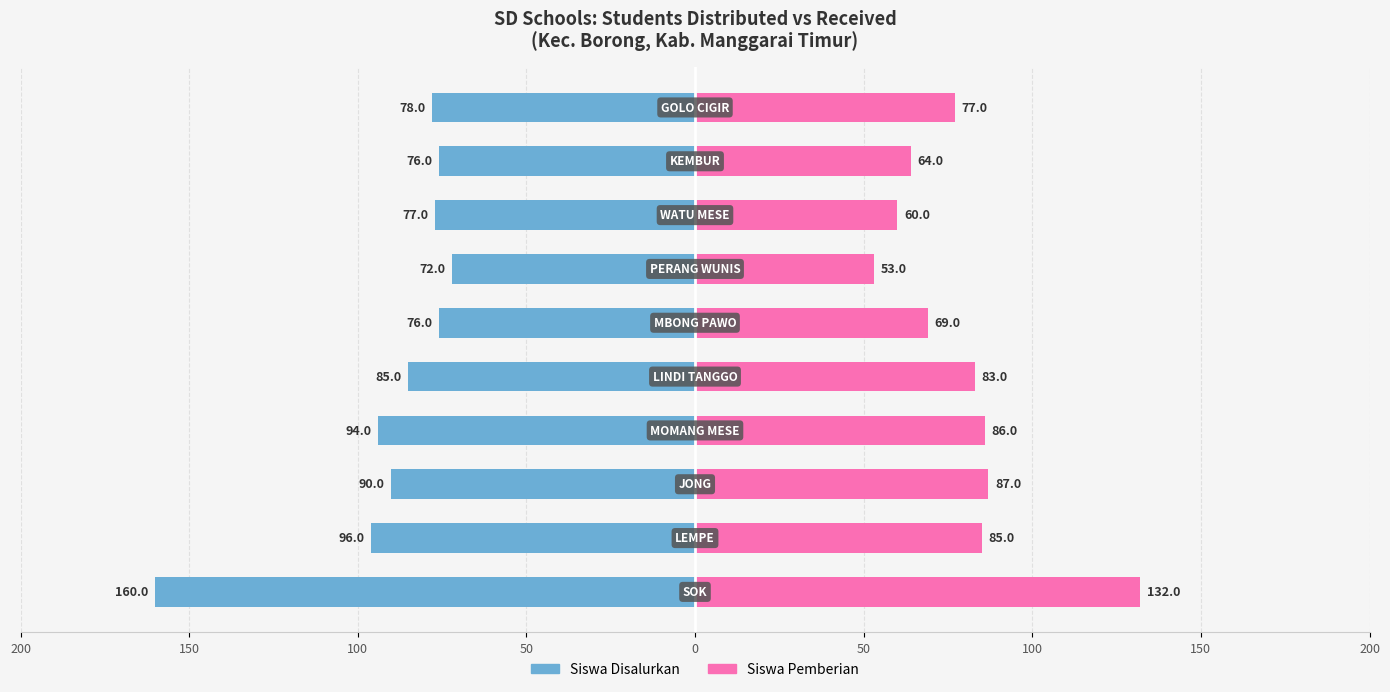

The Siswa Pemberian series shows 123 at 50. True or false?

False